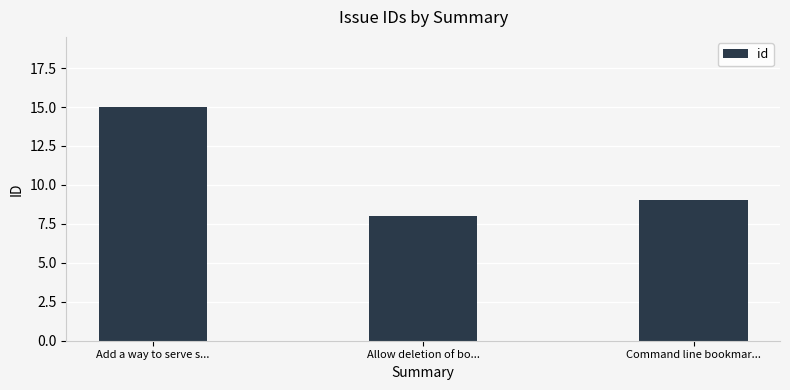

The value at Command line bookmar... is 9. True or false?

True